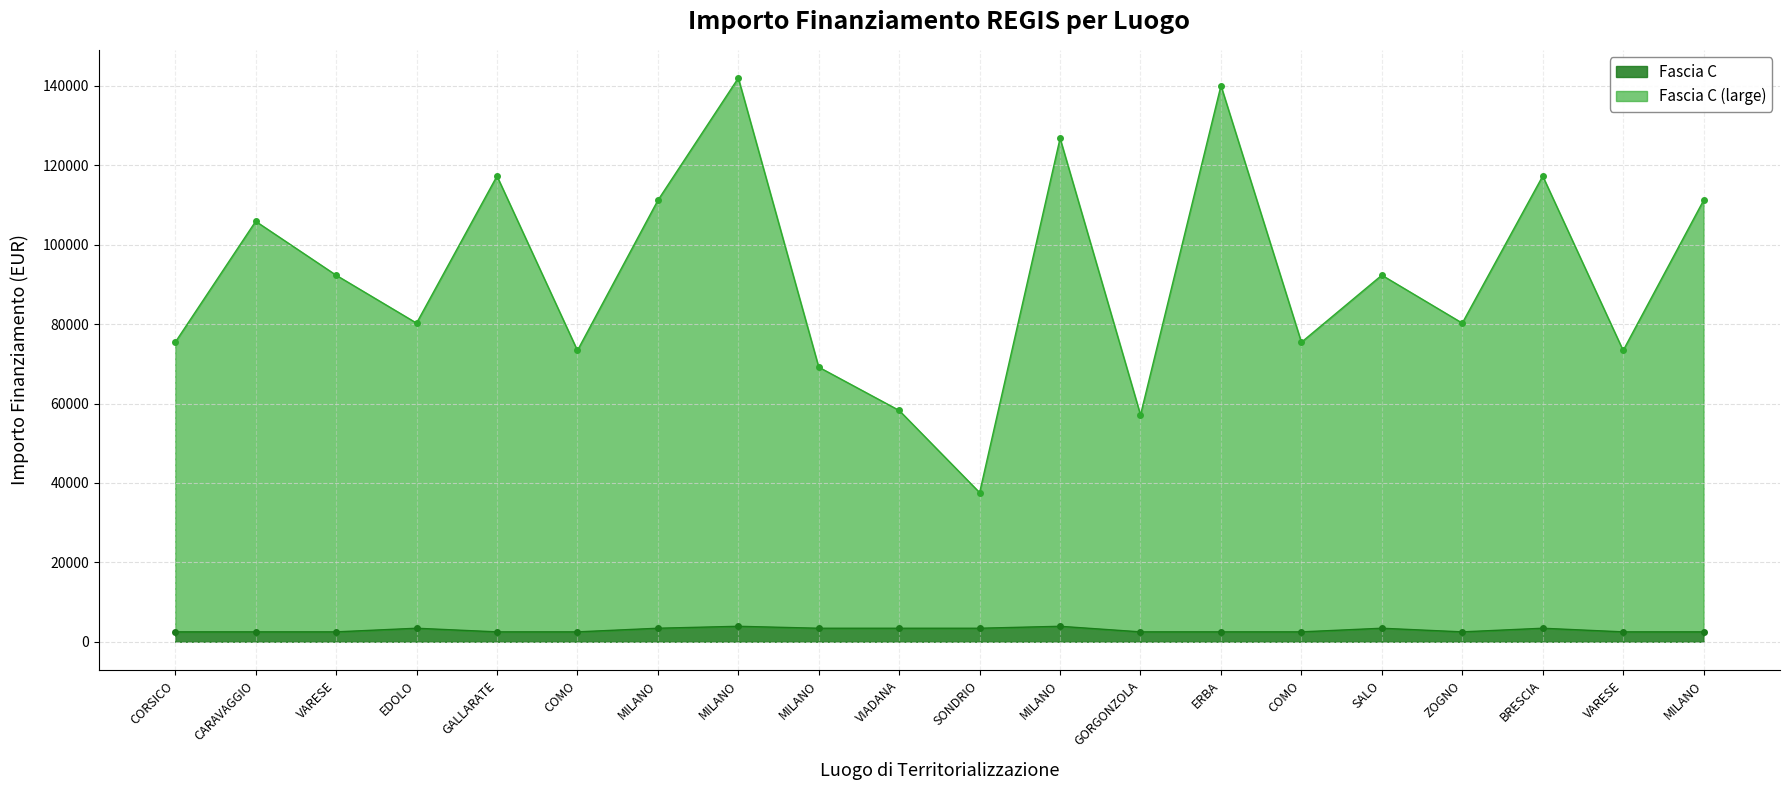

Reading left to right, extract all data points from this chart.

Fascia C: CORSICO=2498.0	CARAVAGGIO=2498.0	VARESE=2498.0	EDOLO=3413.0	GALLARATE=2498.0	COMO=2498.0	MILANO=3413.0	MILANO=3903.0	MILANO=3413.0	VIADANA=3413.0	SONDRIO=3413.0	MILANO=3903.0	GORGONZOLA=2498.0	ERBA=2498.0	COMO=2498.0	SALO=3413.0	ZOGNO=2498.0	BRESCIA=3413.0	VARESE=2498.0	MILANO=2498.0
Fascia C (large): CORSICO=75442.6	CARAVAGGIO=105915.0	VARESE=92341.9	EDOLO=80270.1	GALLARATE=117311.1	COMO=73375.7	MILANO=111198.7	MILANO=142004.3	MILANO=69180.1	VIADANA=58273.5	SONDRIO=37577.6	MILANO=126823.9	GORGONZOLA=57143.9	ERBA=140087.5	COMO=75442.6	SALO=92341.9	ZOGNO=80270.1	BRESCIA=117311.1	VARESE=73375.7	MILANO=111198.7